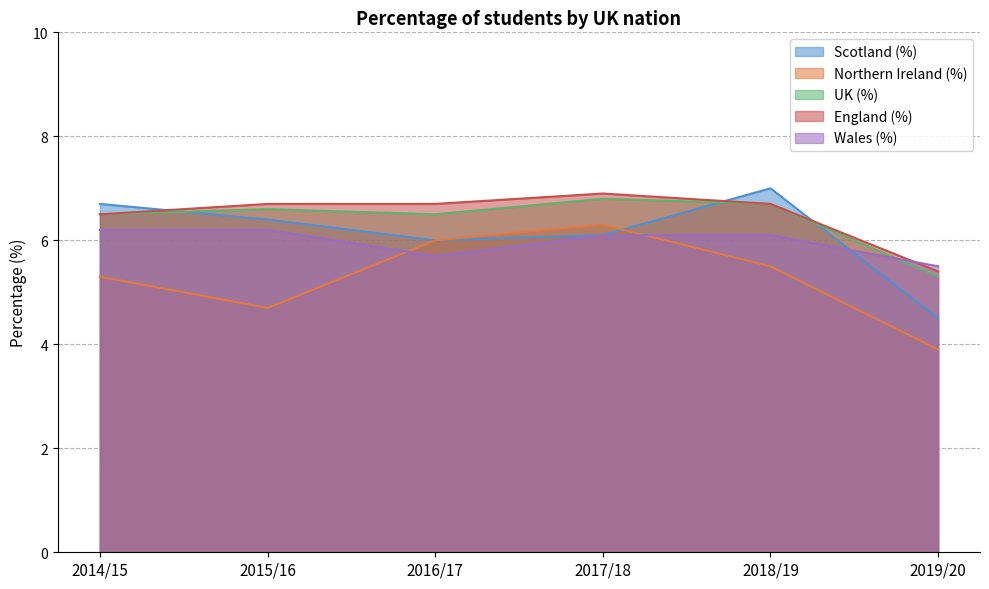

How many times do Scotland (%) and Northern Ireland (%) cross each other?

1